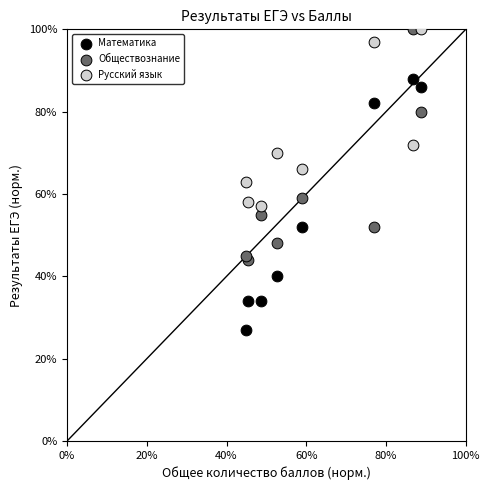

Which series has the widest spread of Y values?

Математика